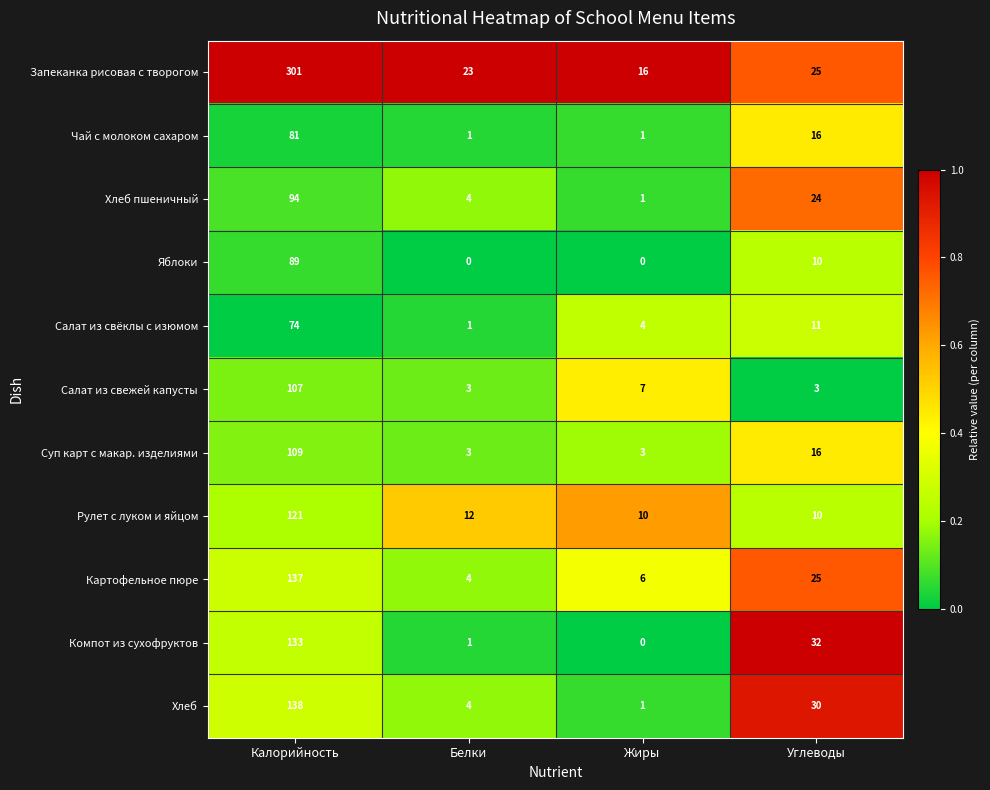

What is the difference between the Компот из сухофруктов values at Углеводы and Белки?

31